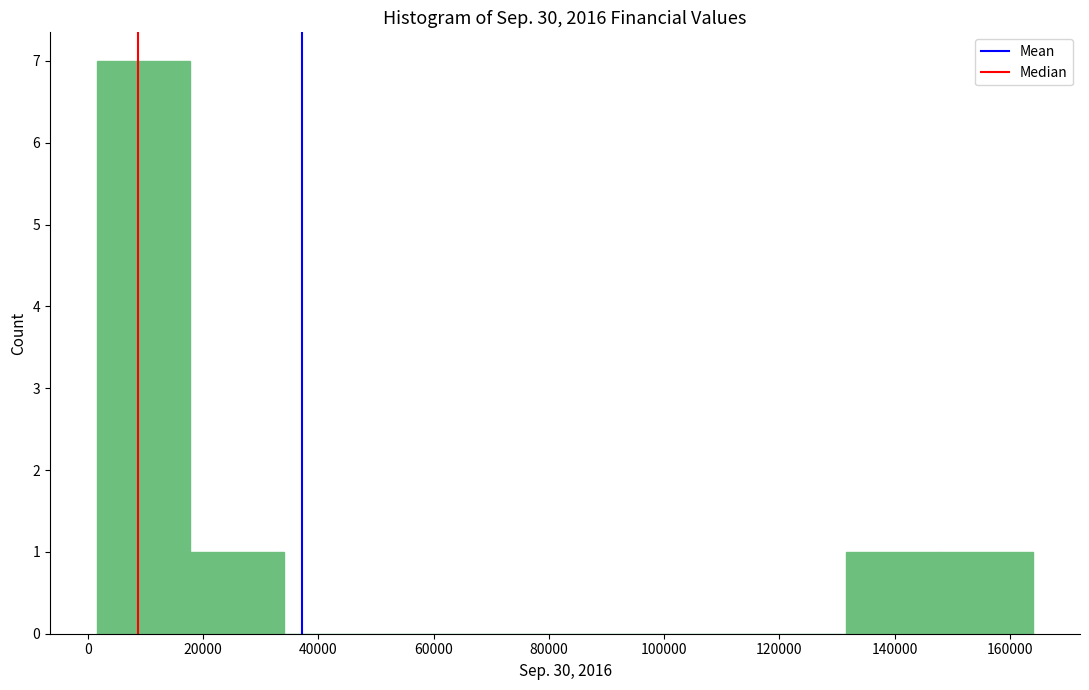

Which range on the x-axis has the tallest bar?

2000 to 18000